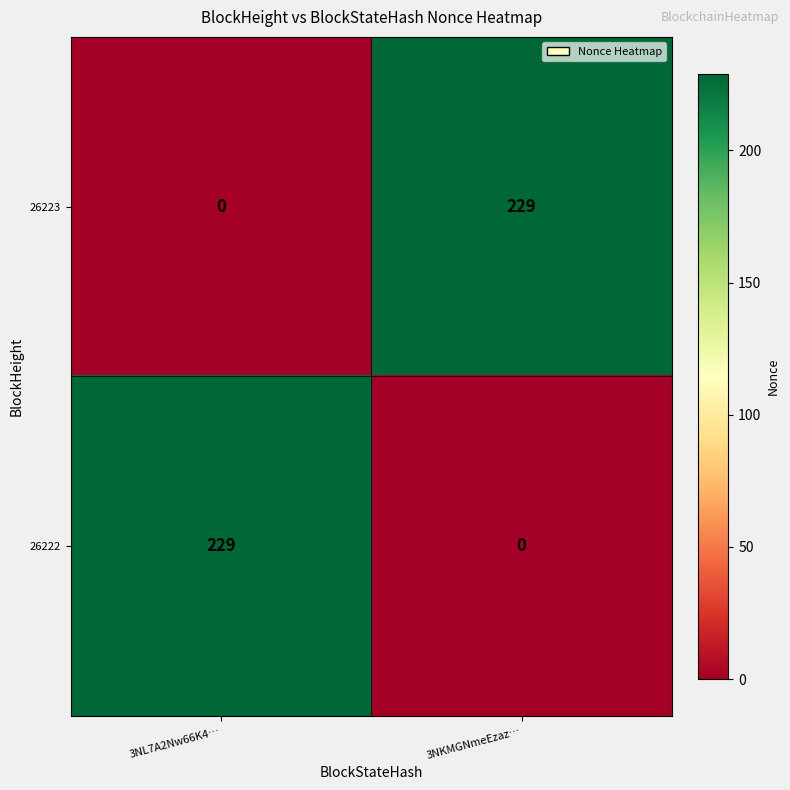

What is the sum of the 26223 values at 3NL7A2Nw66K4… and 3NKMGNmeEzaz…?

229